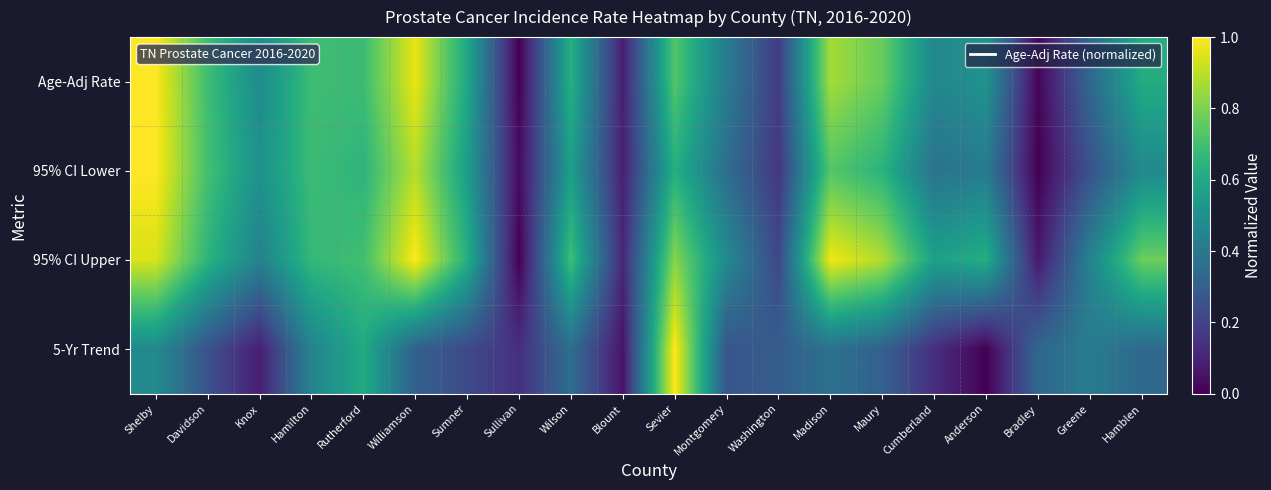

What is the difference between the highest and lowest values at Montgomery?

0.2